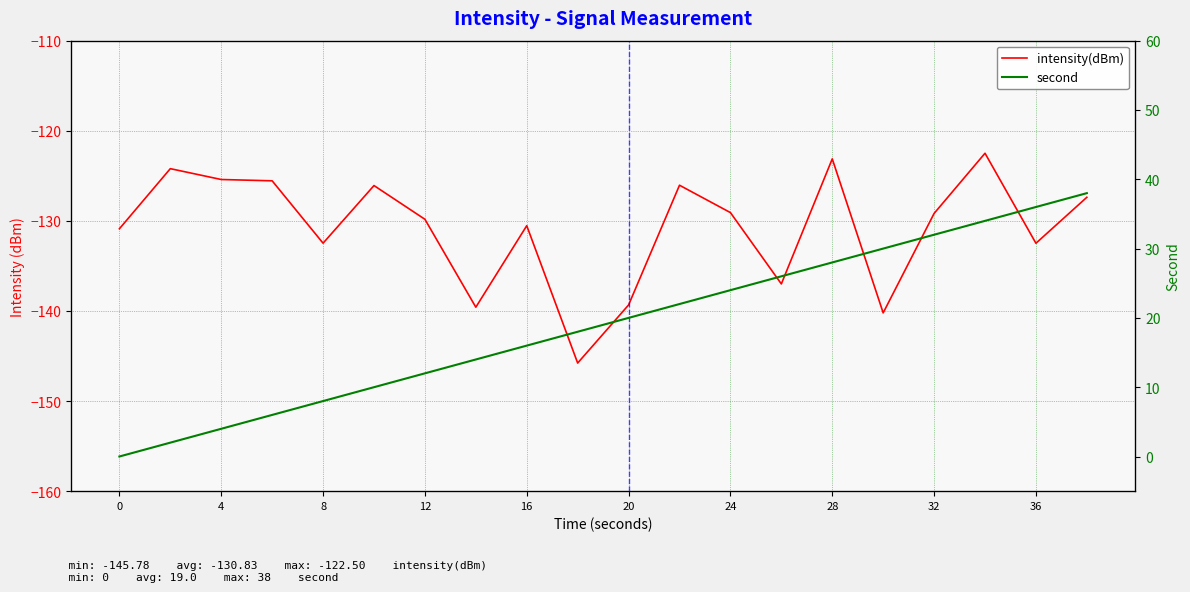

Is it true that second equals 2.9 at 20?

False